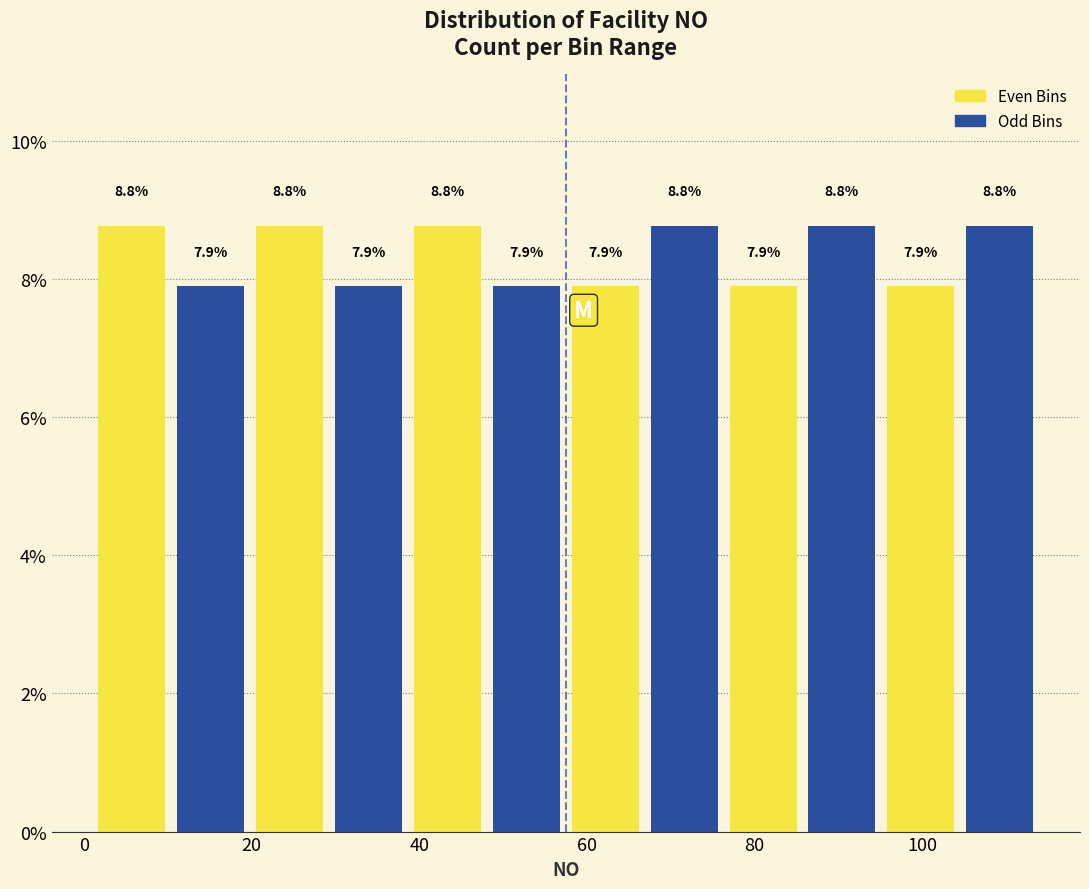

Reading left to right, transcribe this chart: for each bar, give the range it covers on the x-axis and its height. The bar edges are not printed on the chart, so give them approximately, as read against the axis.

2 to 10: 8.8
10 to 20: 7.9
20 to 30: 8.8
30 to 38: 7.9
38 to 48: 8.8
48 to 58: 7.9
58 to 66: 7.9
66 to 76: 8.8
76 to 86: 7.9
86 to 96: 8.8
96 to 104: 7.9
104 to 114: 8.8